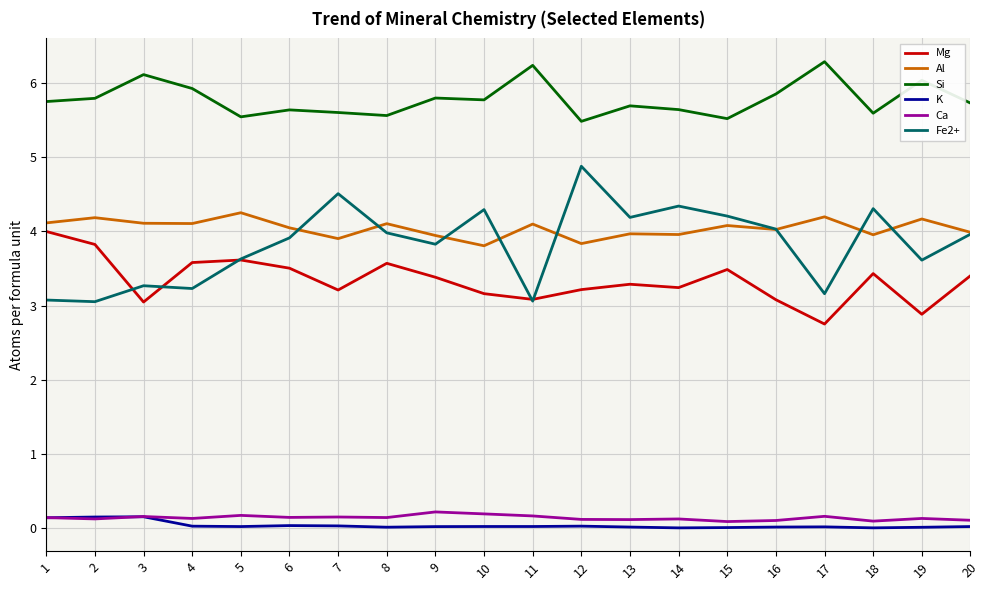

Count the Ca values in the range 0 to 1.

20